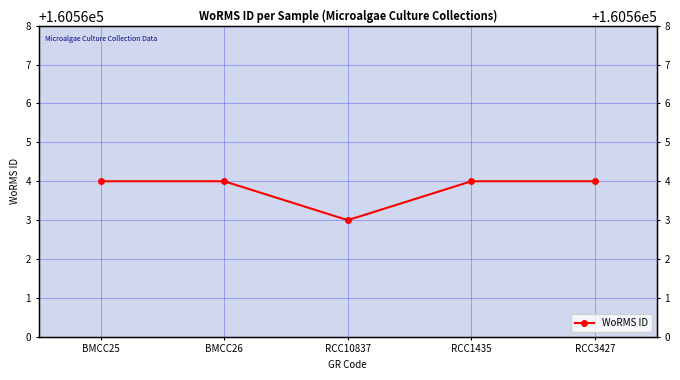

Reading left to right, list all the values displayed in this chart.

160564	160564	160563	160564	160564